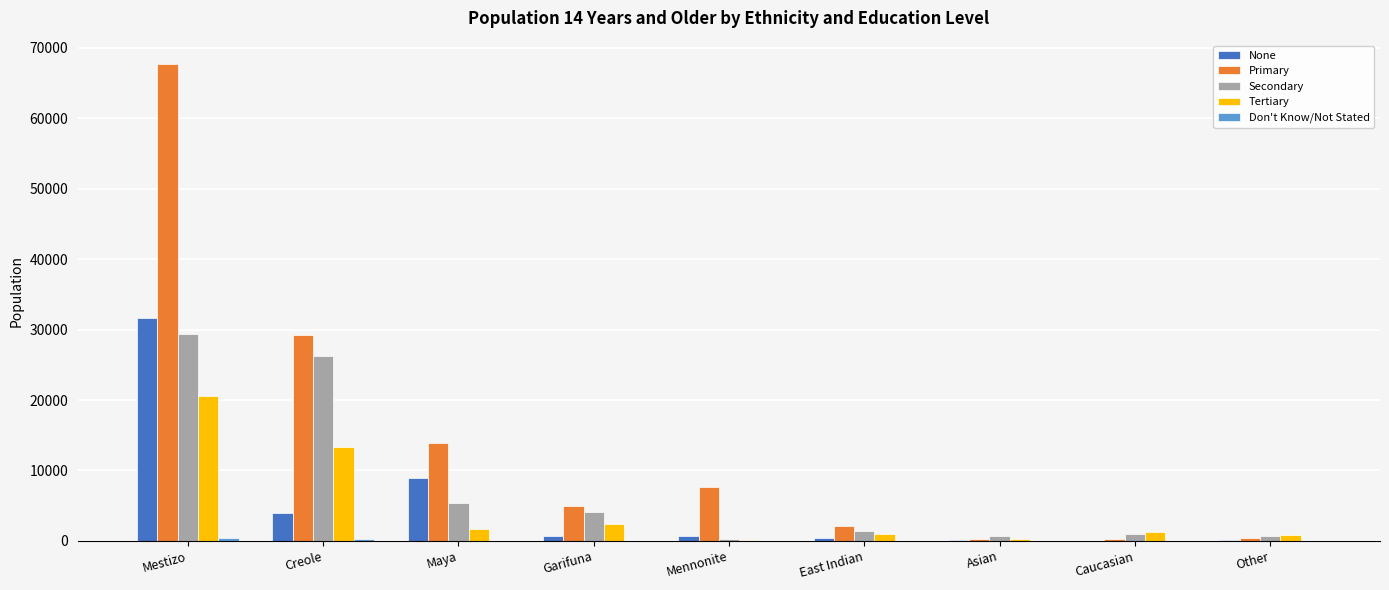

At which label is Primary closest to 33930?

Creole